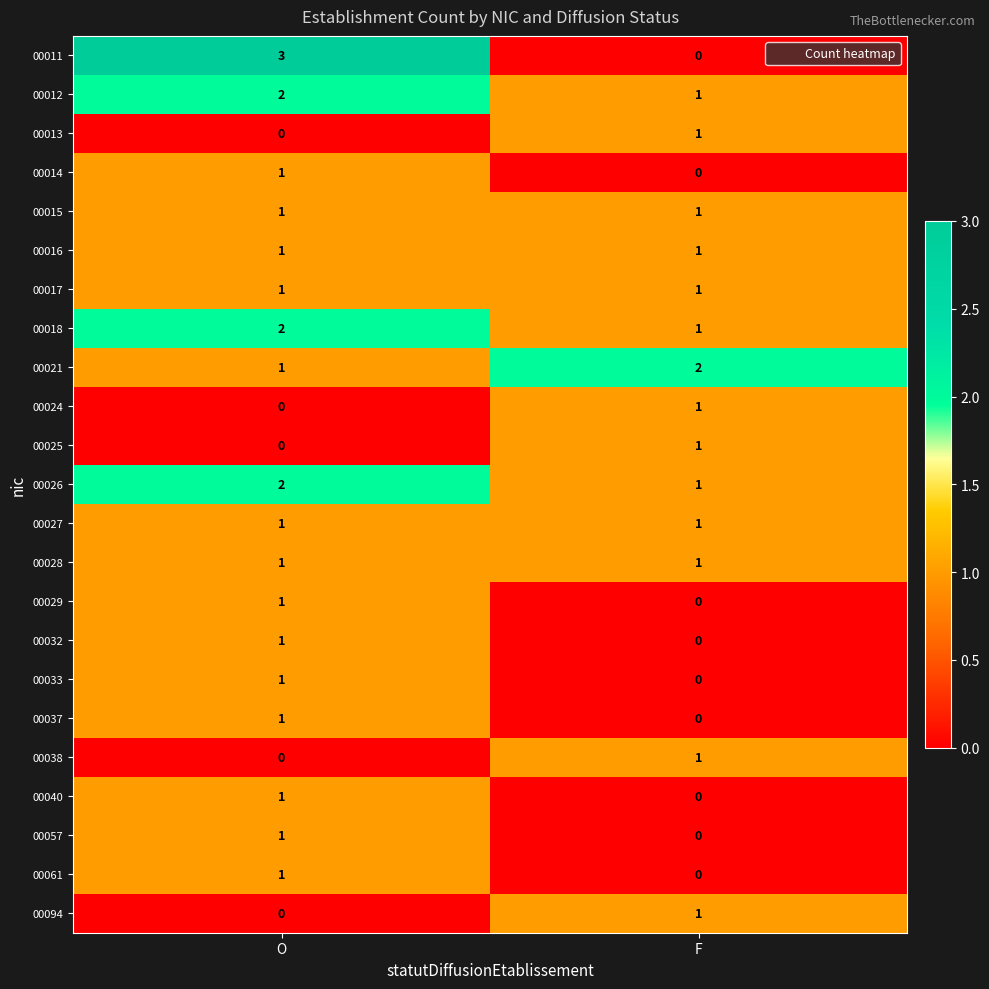

Which series has the largest range (max minus min)?

00011